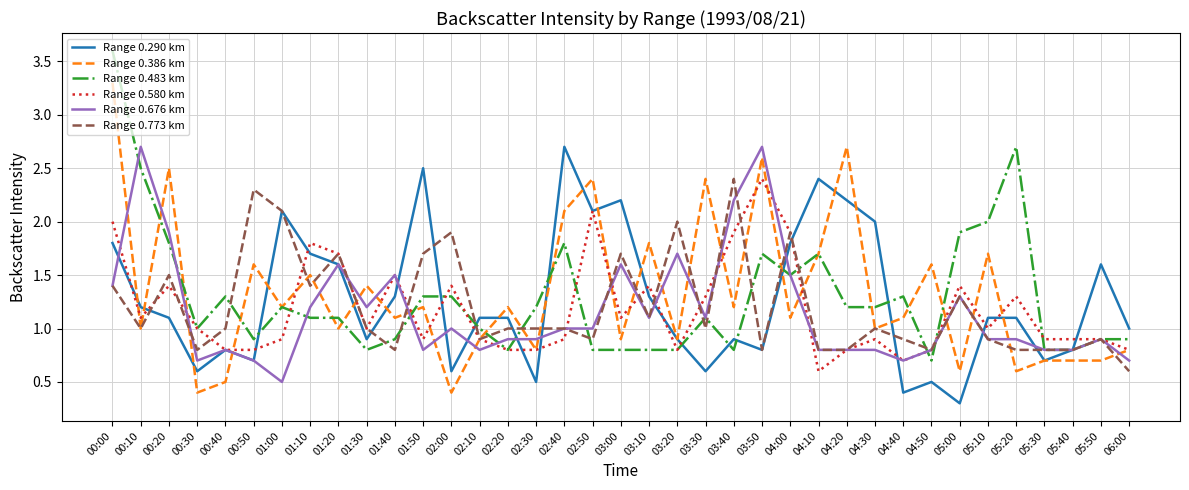

How many lines are shown in the chart?

6